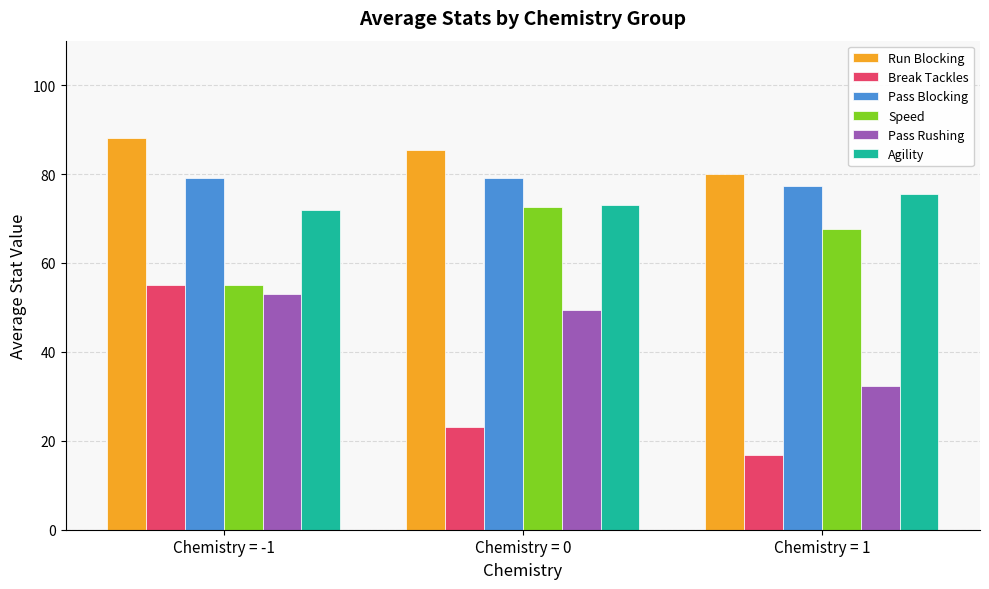

What is the label of the 2nd bar from the right?

Chemistry = 0